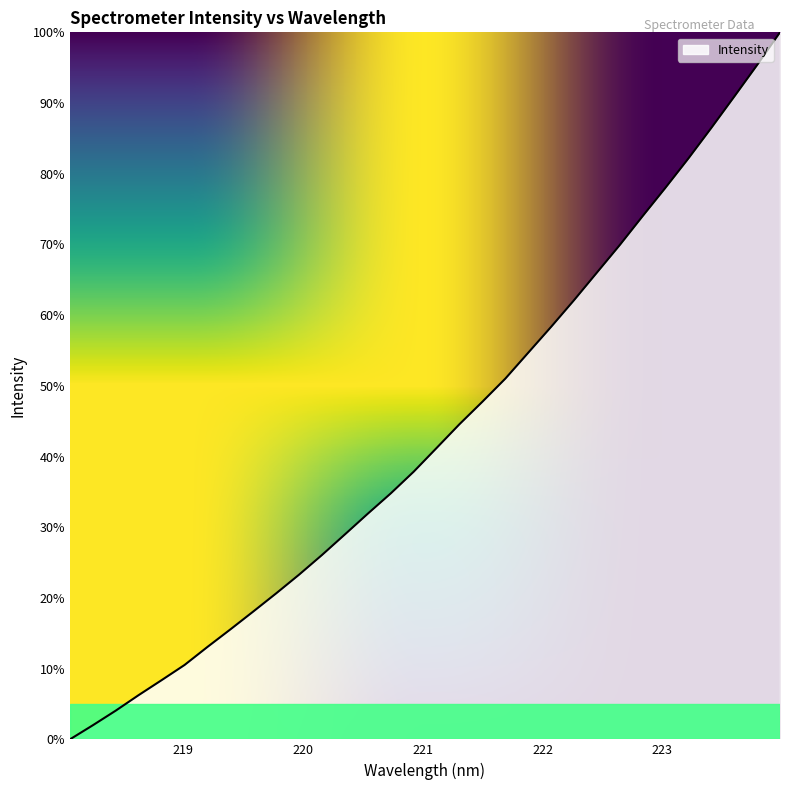

How many categories are shown in the chart?

32